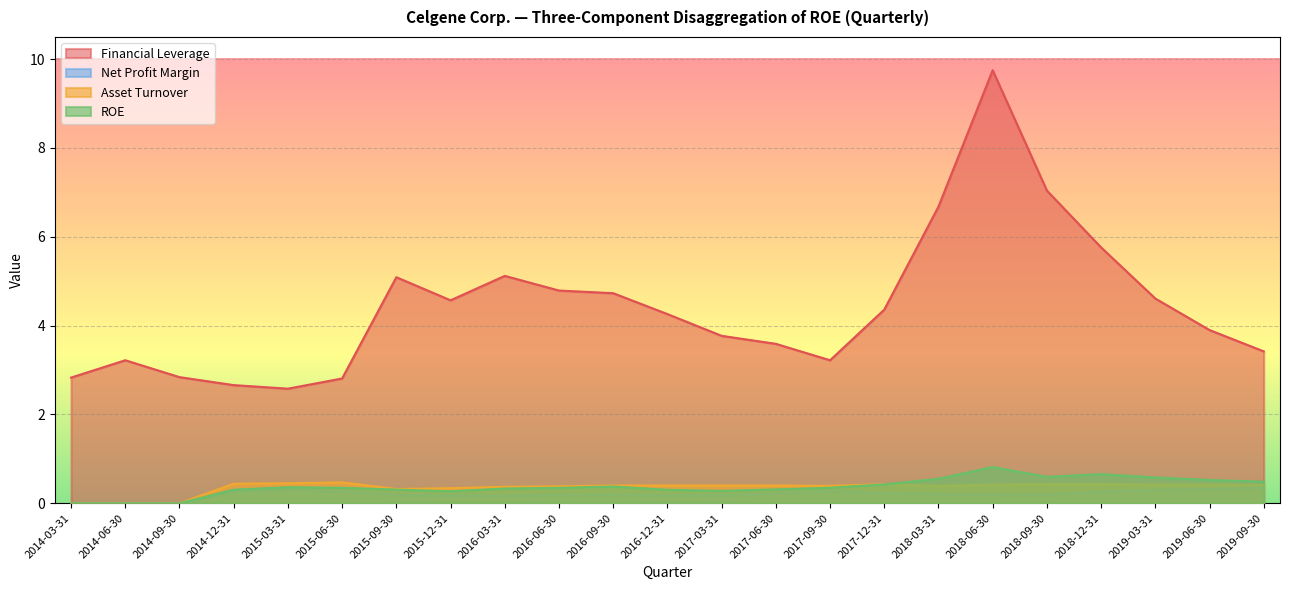

Where is Asset Turnover nearest to the value 0?

2014-03-31